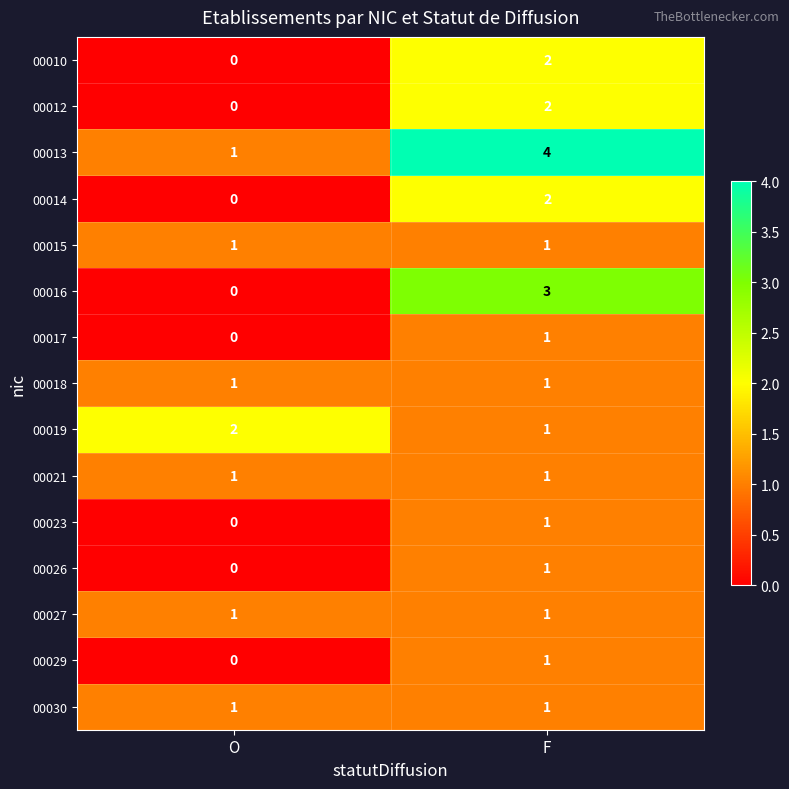

Rank the categories by 00012 value from lowest to highest.

O, F